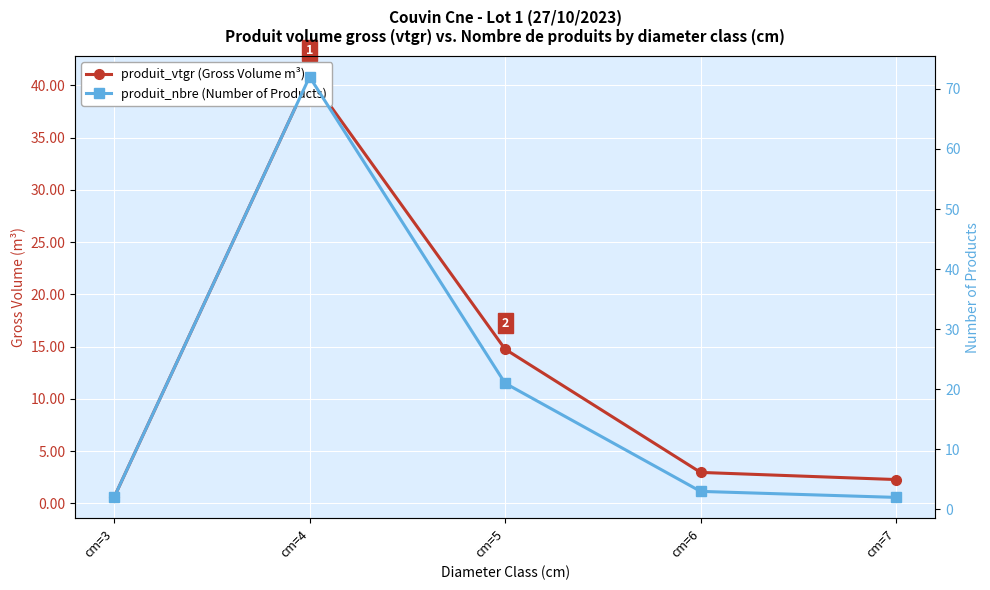

Rank the series by their maximum value, from lowest to highest.

produit_vtgr (Gross Volume m³), produit_nbre (Number of Products)